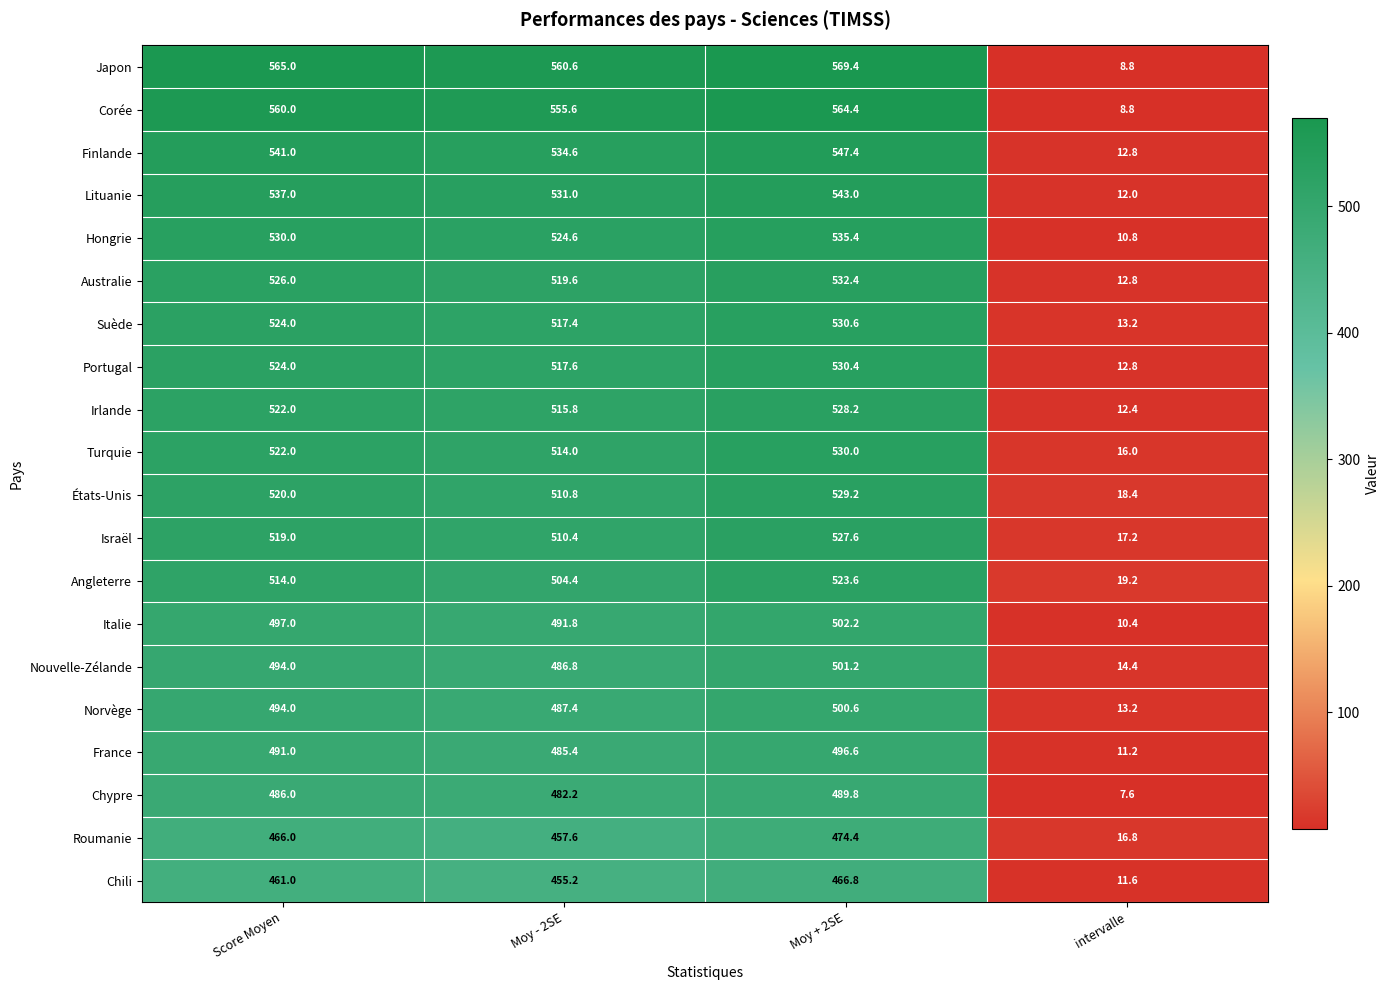

Which series has the largest range (max minus min)?

Japon